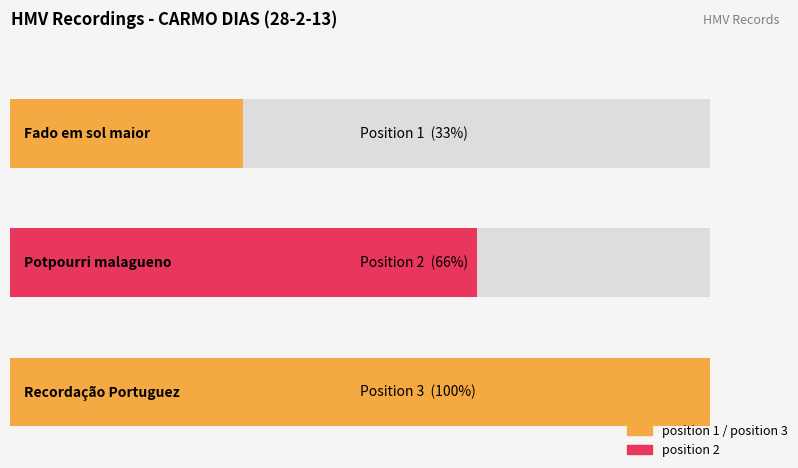

What is the label of the 2nd bar from the right?

Potpourri malagueno